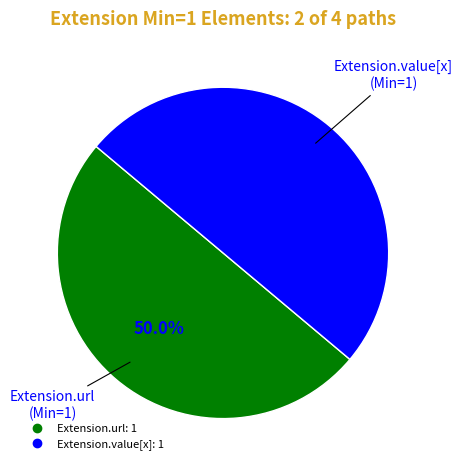

How many slices are in this pie chart?

2